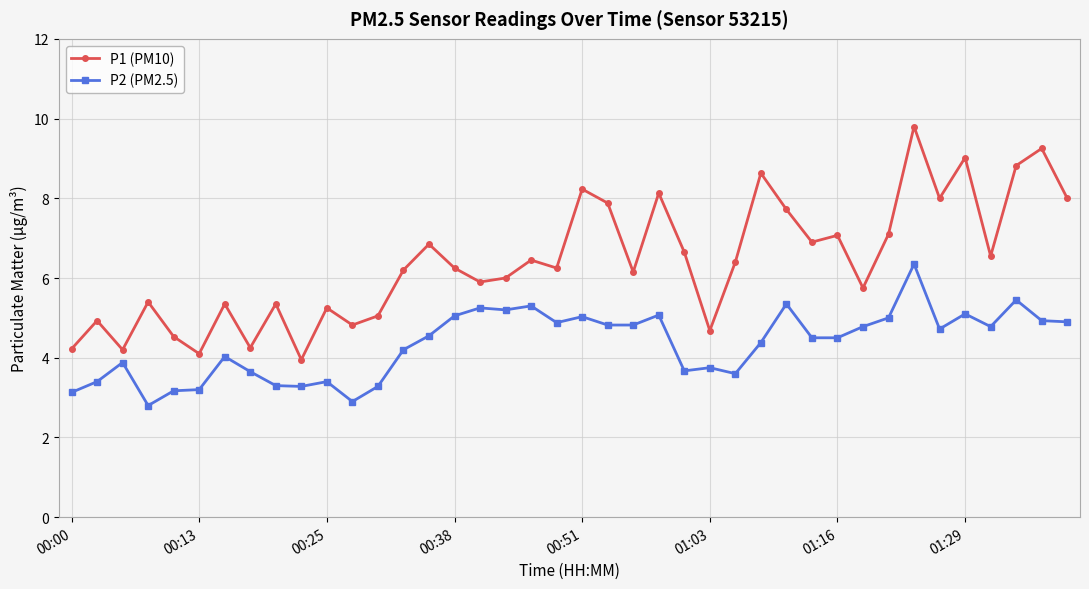

True or false: P2 (PM2.5) and P1 (PM10) intersect in this chart.

False